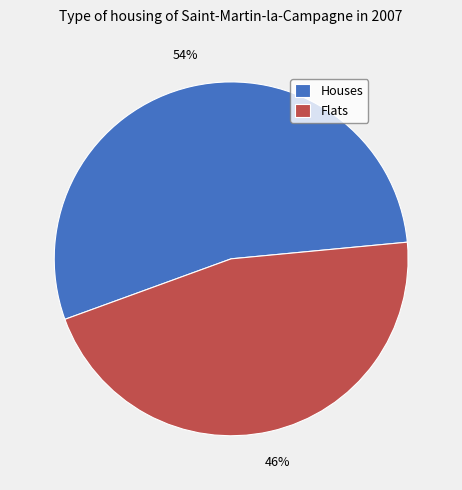

Which slice is the smallest?

Flats